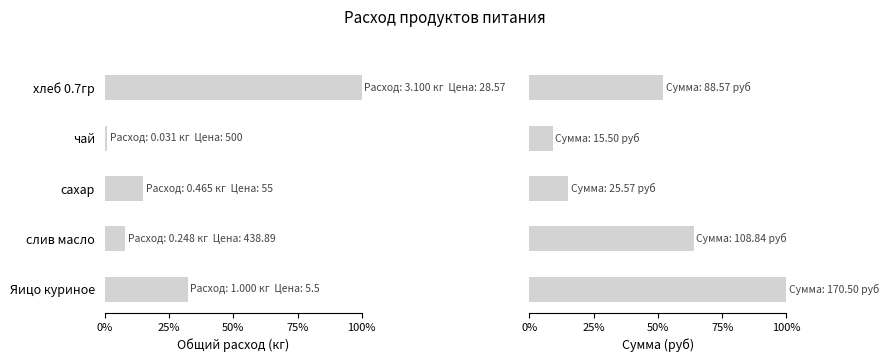

List the labels in order of Общий расход value, smallest first.

чай, слив масло, сахар, Яицо куриное, хлеб 0.7гр